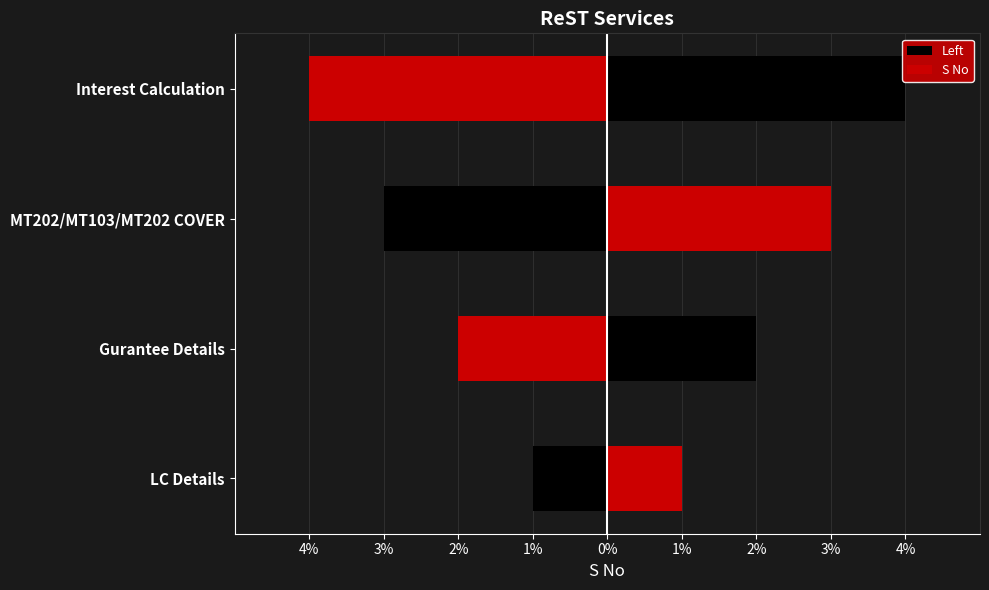

Count the number of data series in this chart.

2